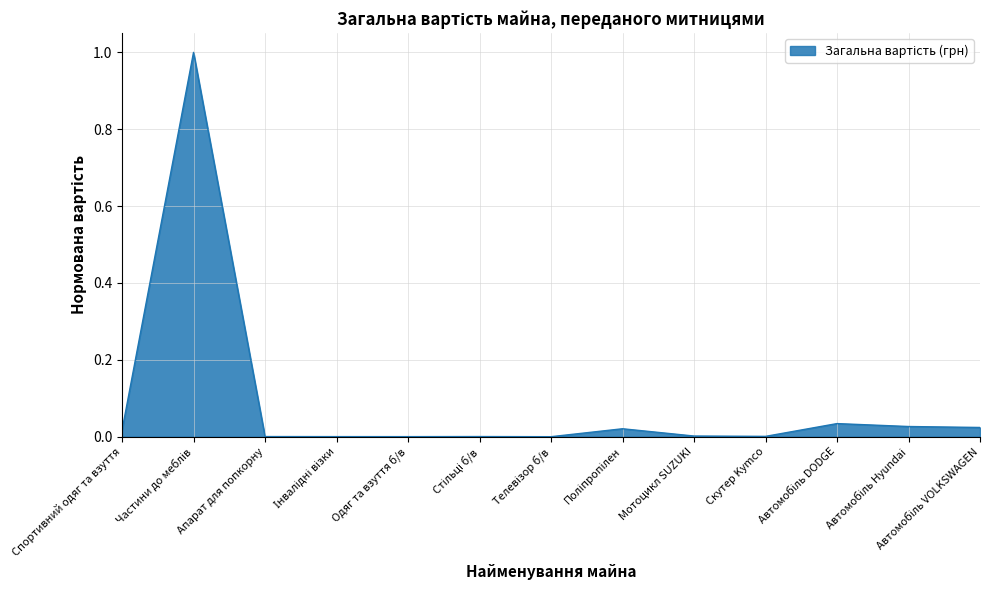

What is the difference between the maximum and minimum values?

1.0